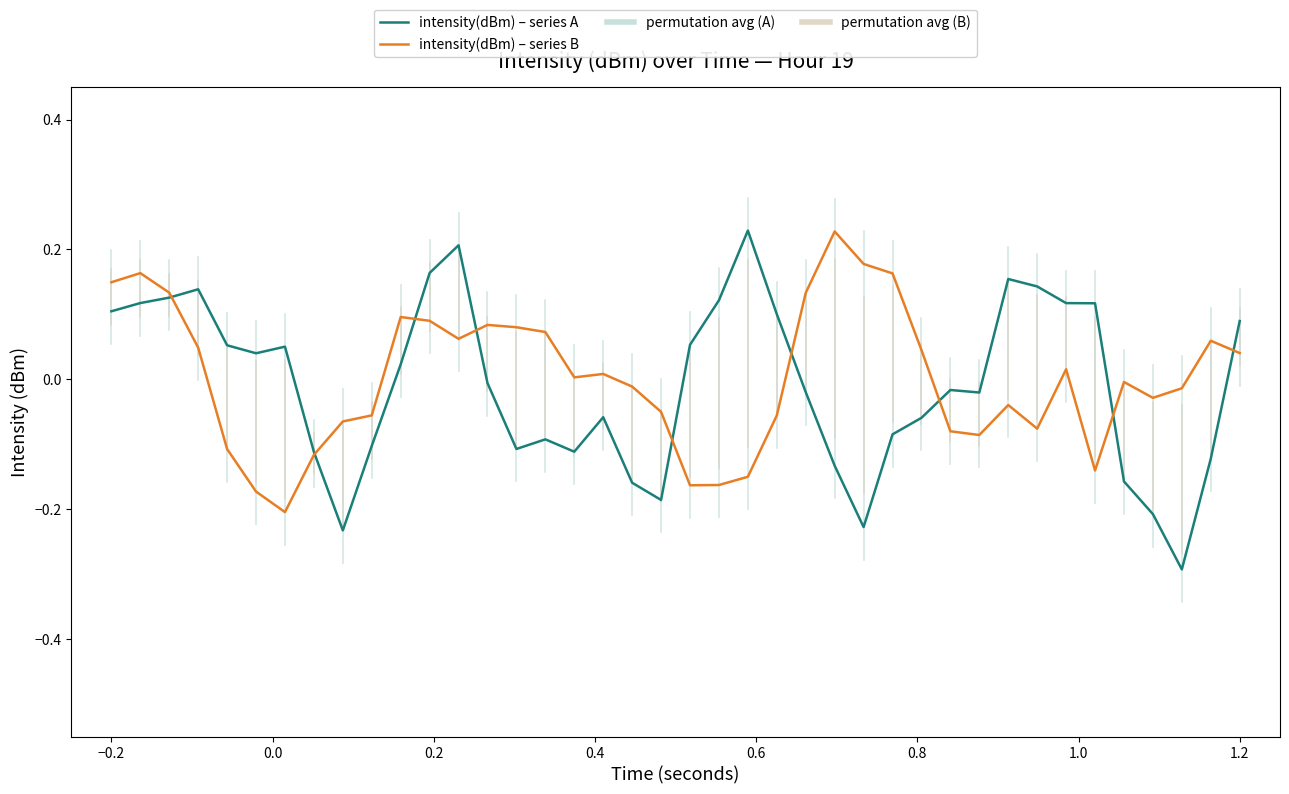

Count the number of data series in this chart.

2